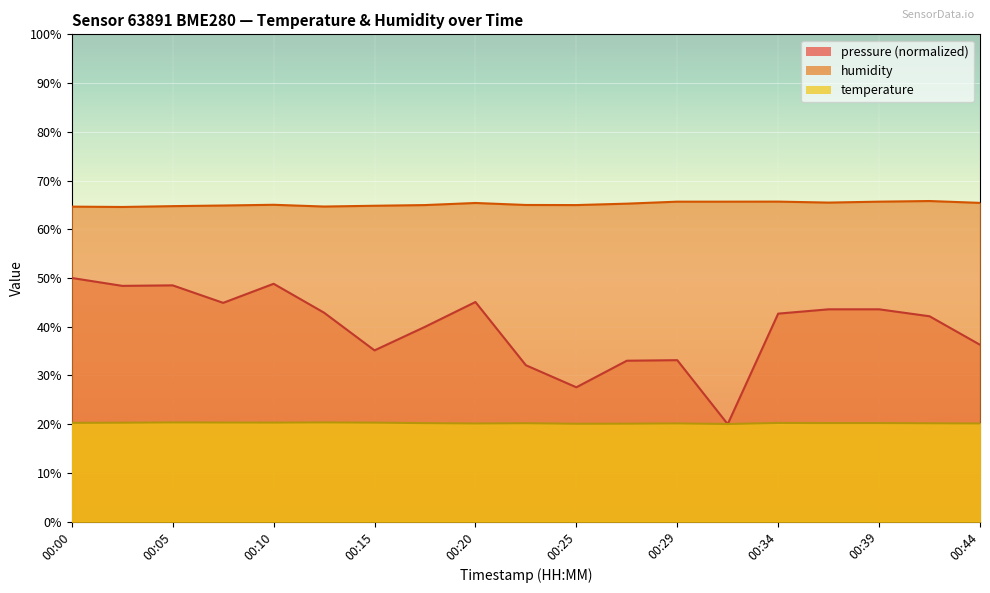

Which series has the largest total across all categories?

humidity